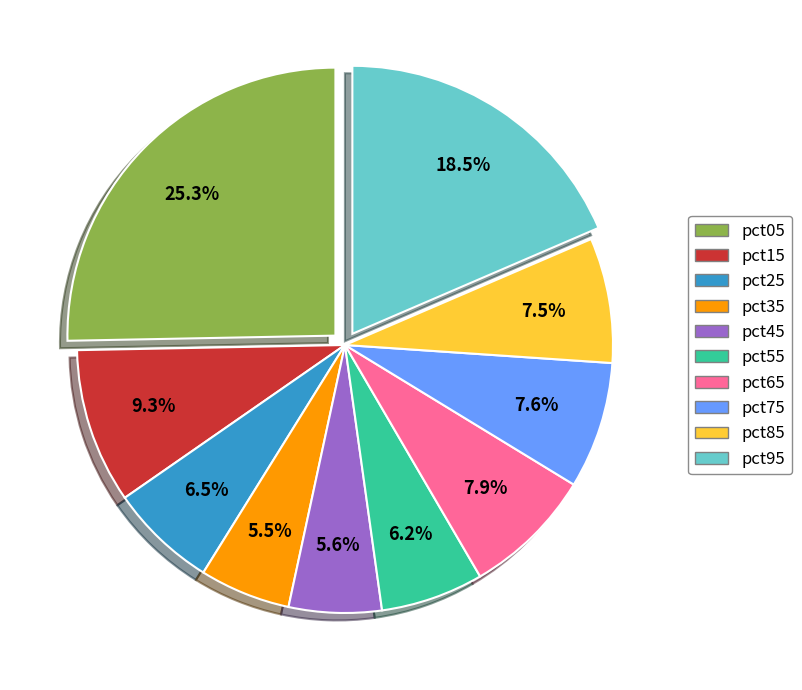

To the nearest percent, what percentage of the pie is pct55?

6%